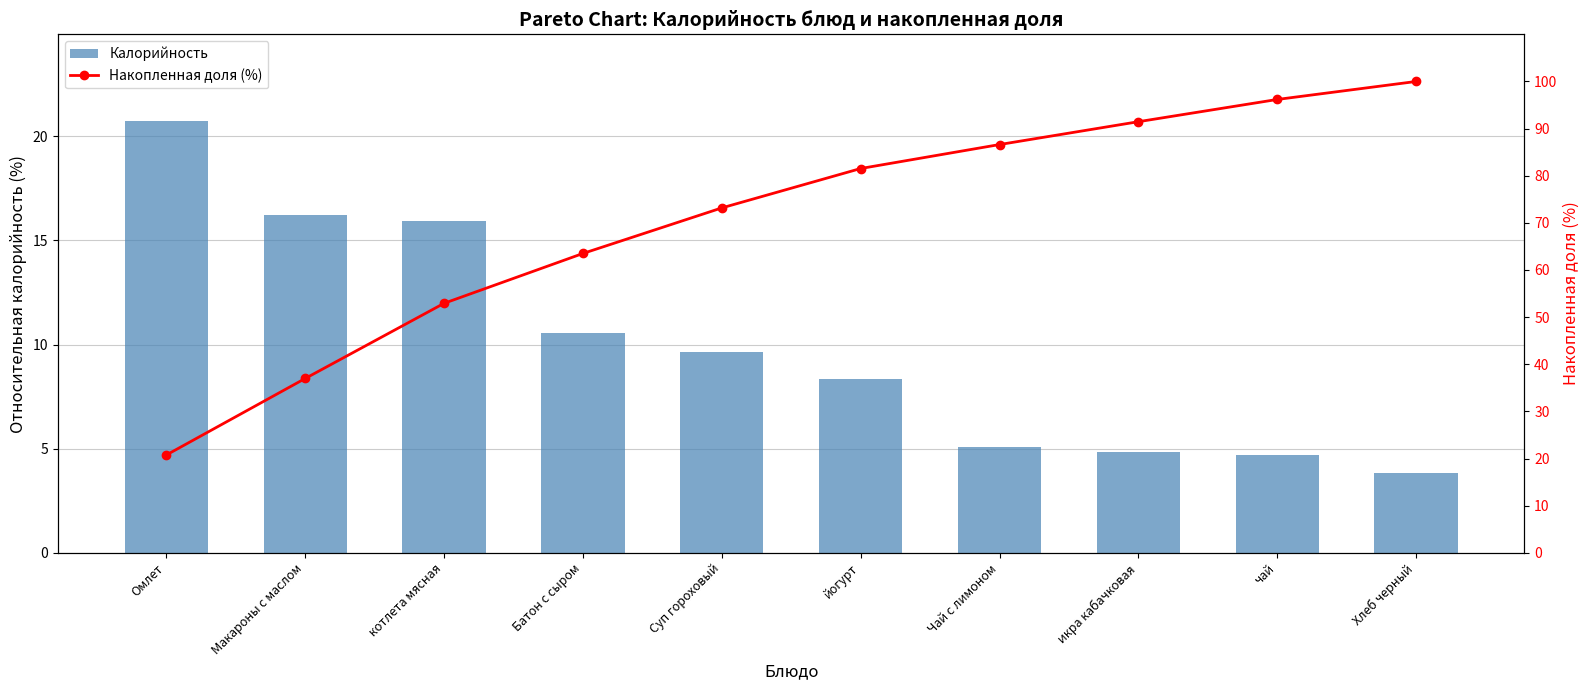

What is the value of the Калорийность bar at the 9th from the left?

4.7